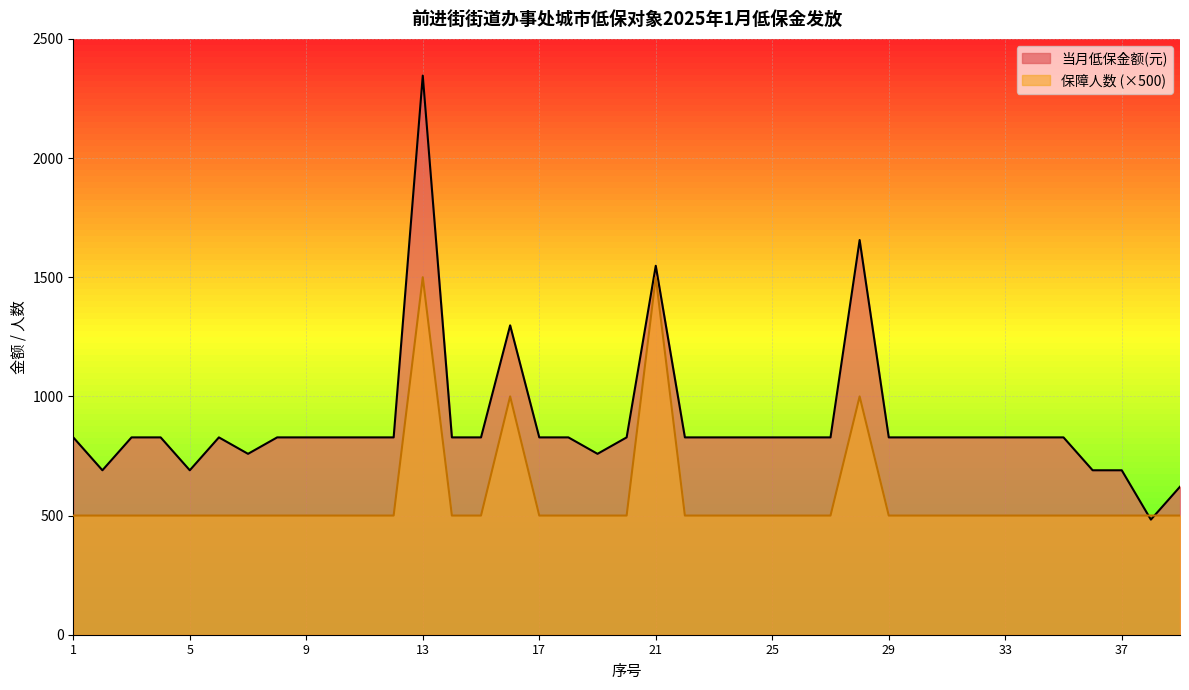

What is the difference between the maximum and second lowest values in the 保障人数 series?

1000